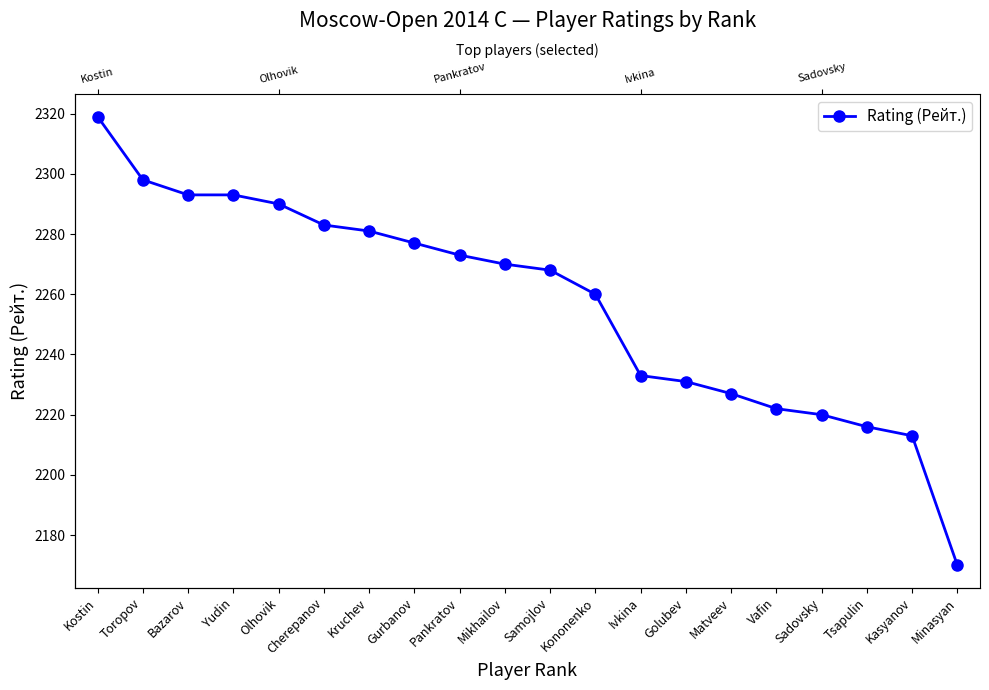

Is it true that the value at Tsapulin is 824?

False